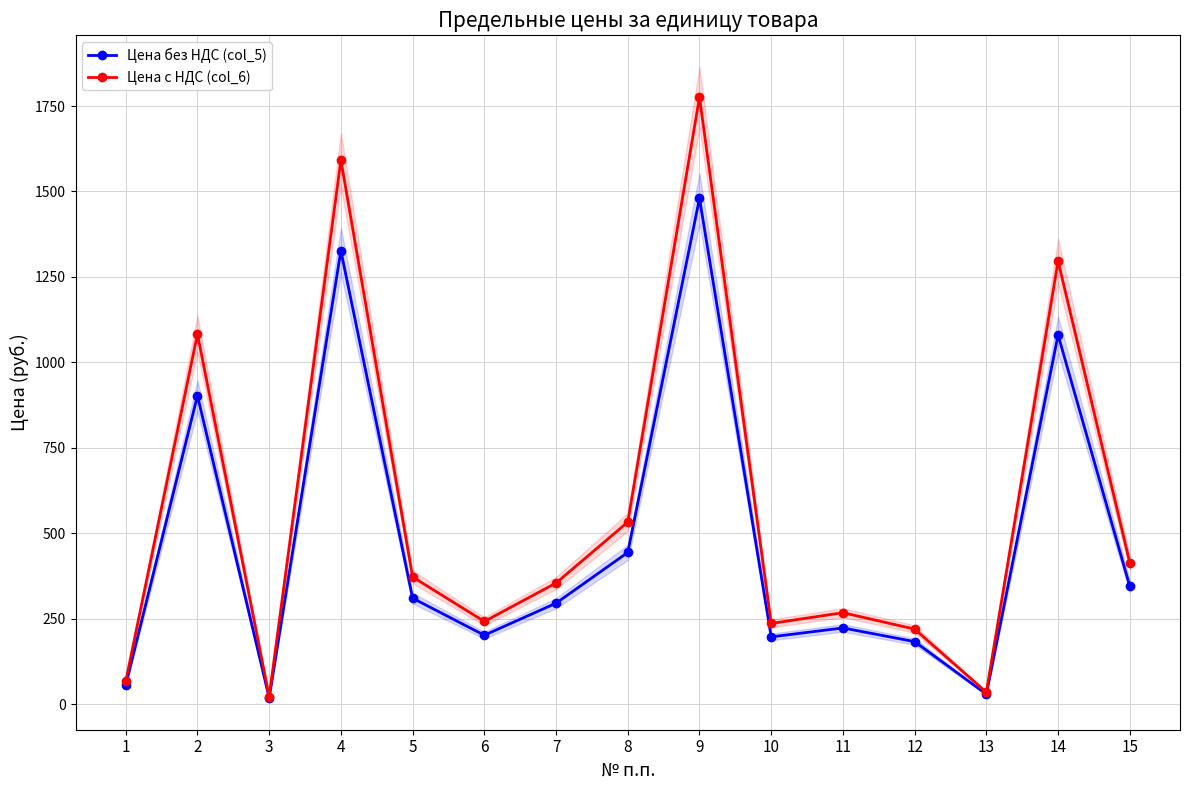

Which series has the largest total across all categories?

Цена с НДС (col_6)